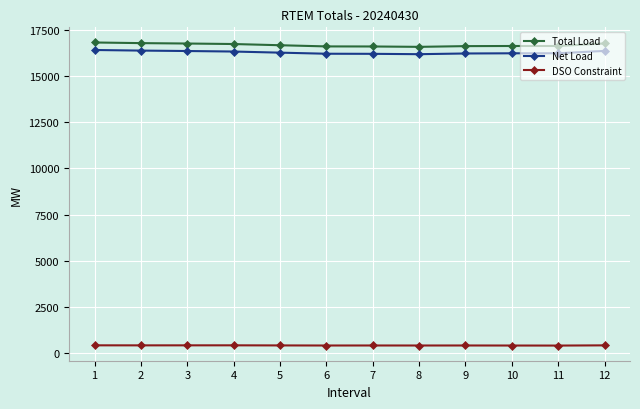

Which series has the largest range (max minus min)?

Total Load